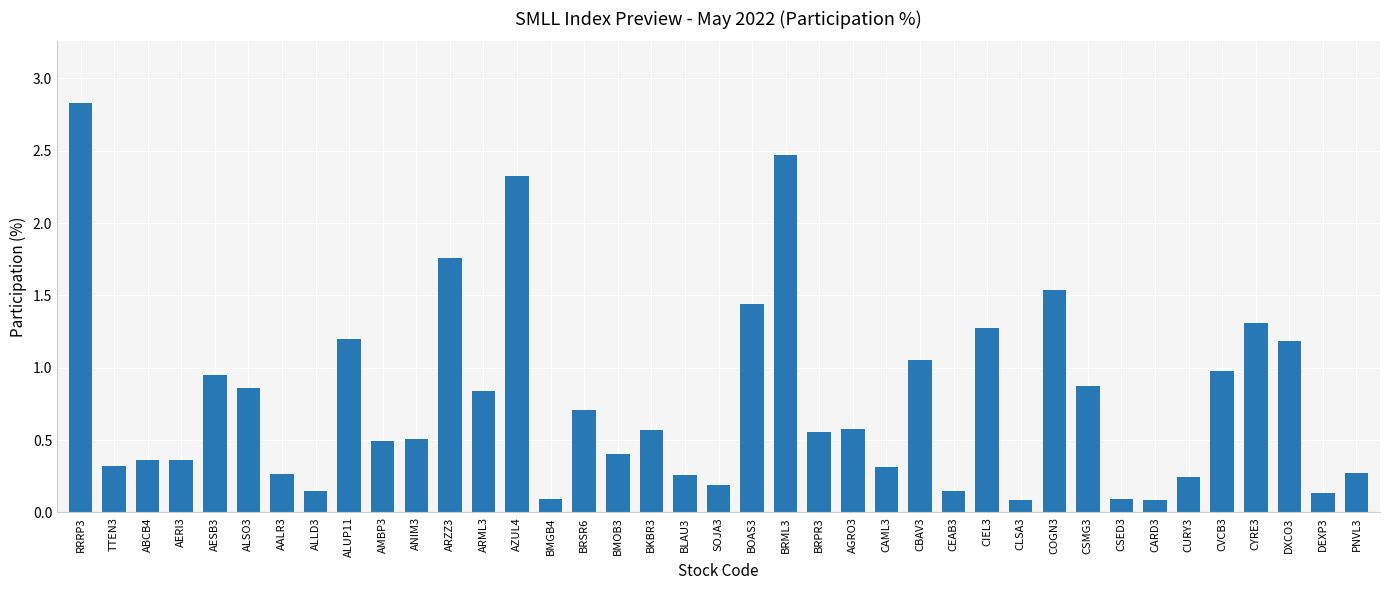

What is the label of the 1st bar from the right?

PNVL3